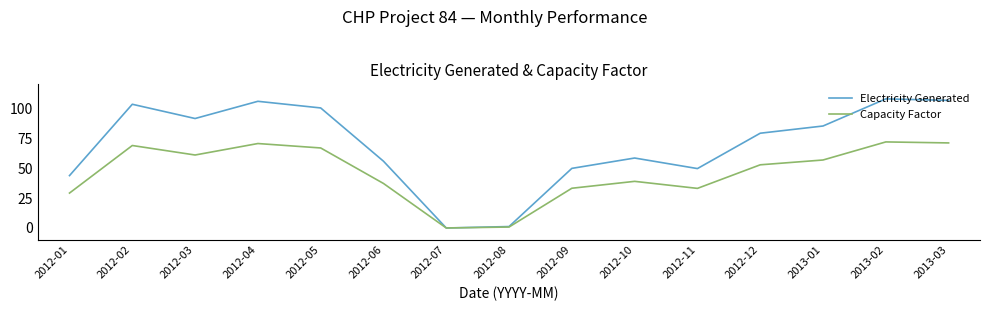

What position from the right is 2012-02?

14